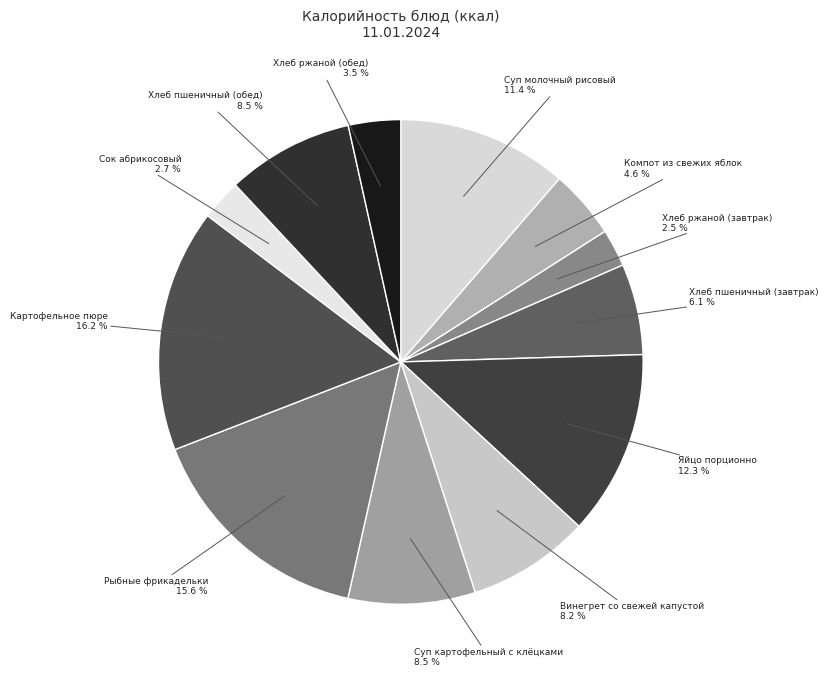

How many segments does this pie chart have?

12